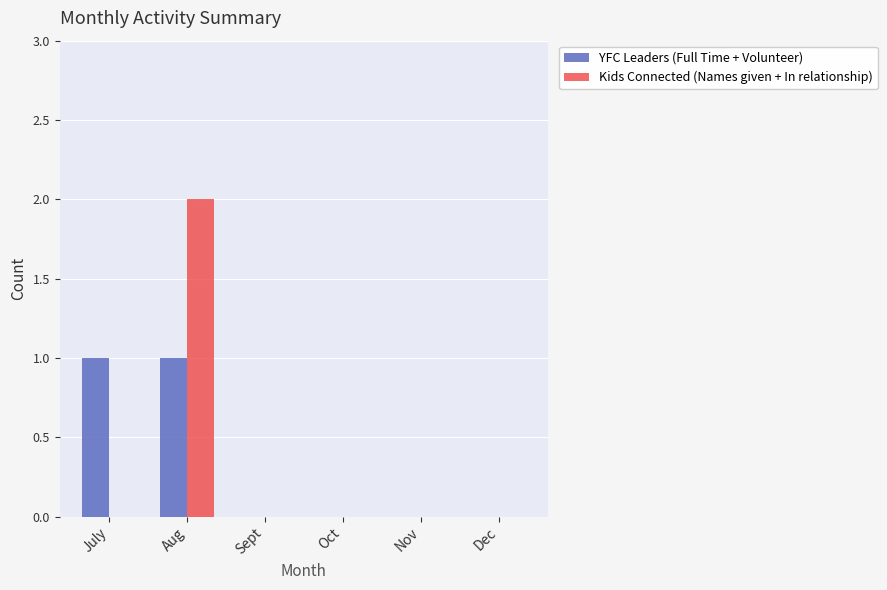

At which category does the chart reach its peak across all series?

Aug